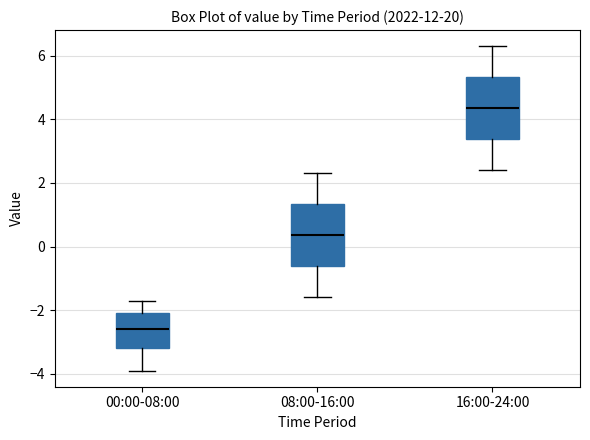

Which box has the lowest median line?

00:00-08:00